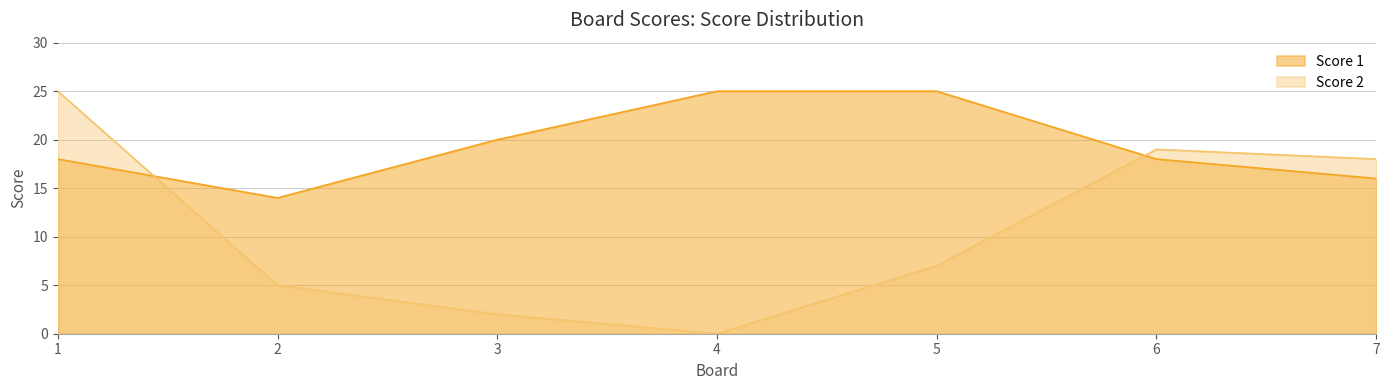

How many values in the Score 2 series exceed 7?

3